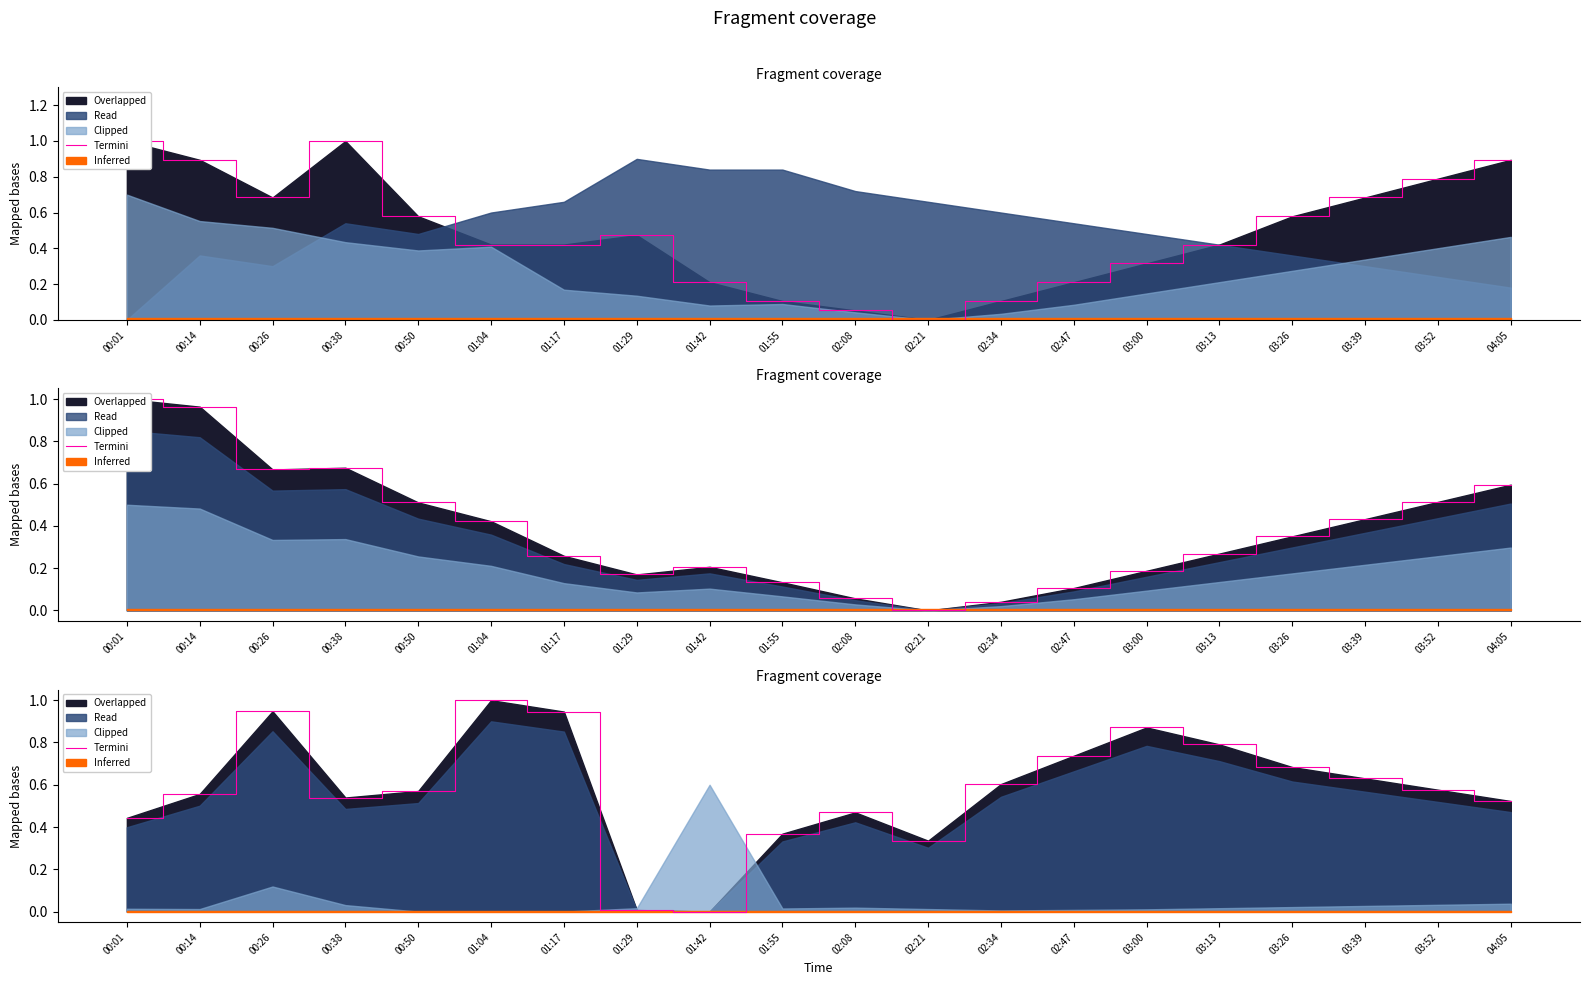

What is the difference between the maximum and second lowest values?

1.0